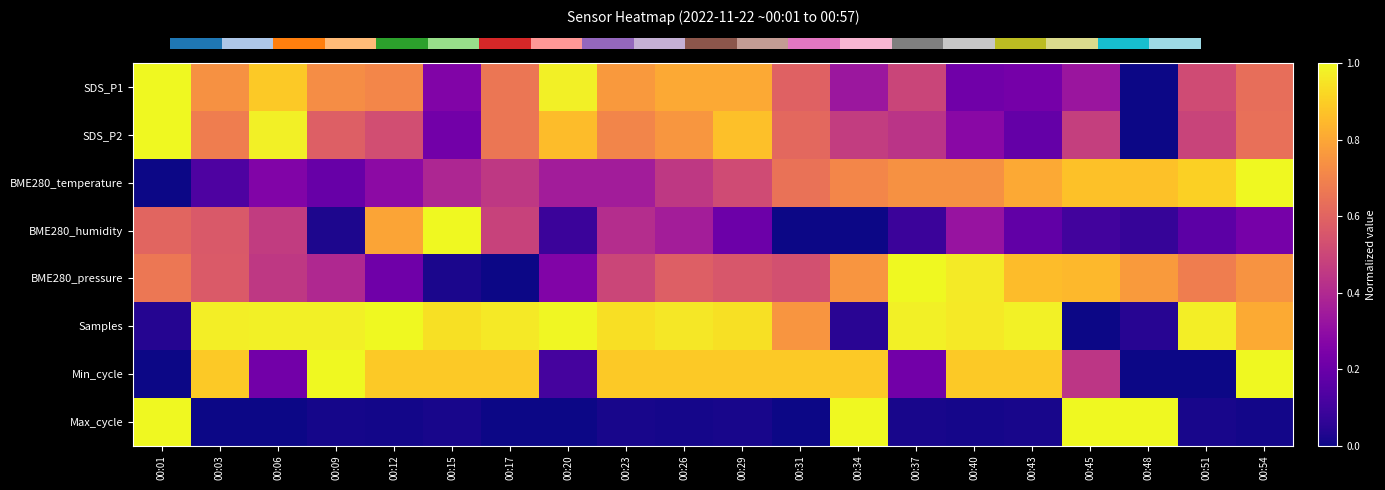

What is the sum of all SDS_P1 values?

11.7